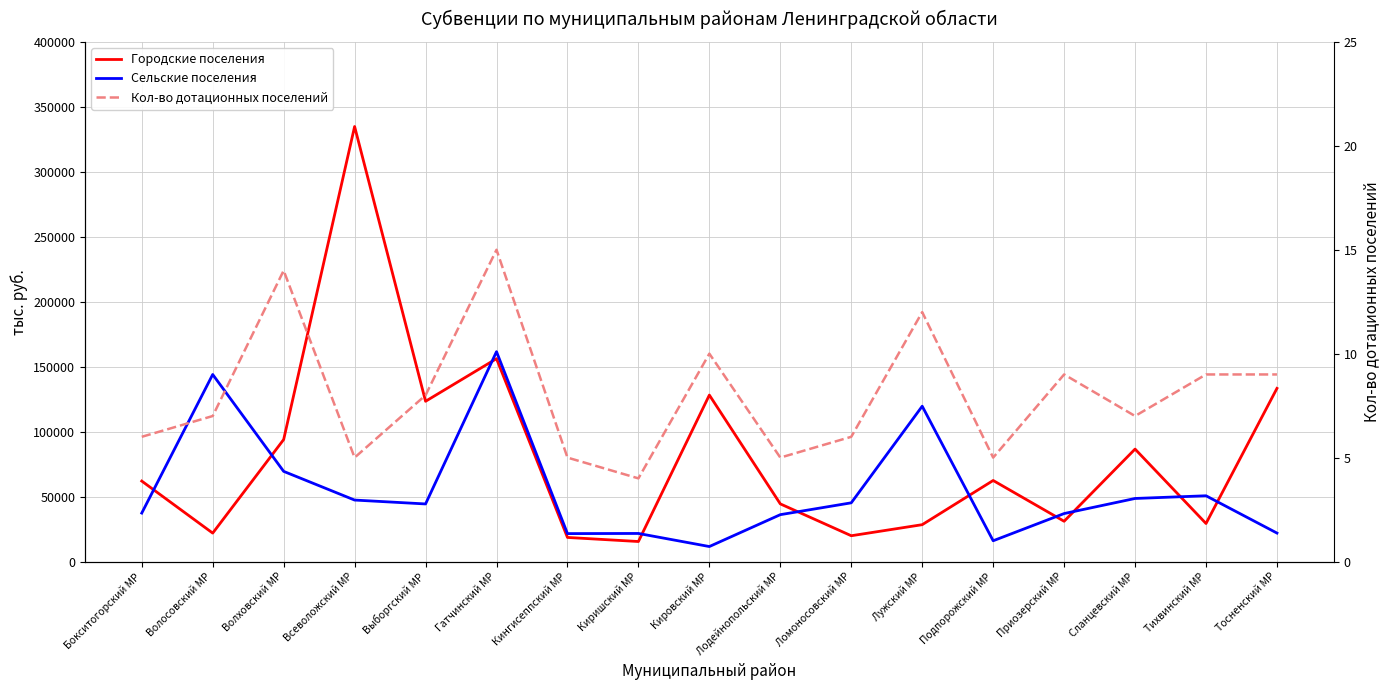

Reading right to left, transcribe all the data shown in this chart.

Городские поселения: 133284.7	29263.2	86557.4	30981.0	62377.8	28354.5	19840.7	44357.9	128129.3	15393.8	18525.8	156154.5	123348.6	334874.7	93888.3	21868.8	61924.2
Сельские поселения: 21897.7	50609.9	48532.5	36916.1	15975.2	119559.7	45182.0	36061.4	11526.0	21595.9	21485.3	161539.8	44315.4	47307.9	69396.6	143973.3	37285.2
Кол-во дотационных поселений: 9.0	9.0	7.0	9.0	5.0	12.0	6.0	5.0	10.0	4.0	5.0	15.0	8.0	5.0	14.0	7.0	6.0